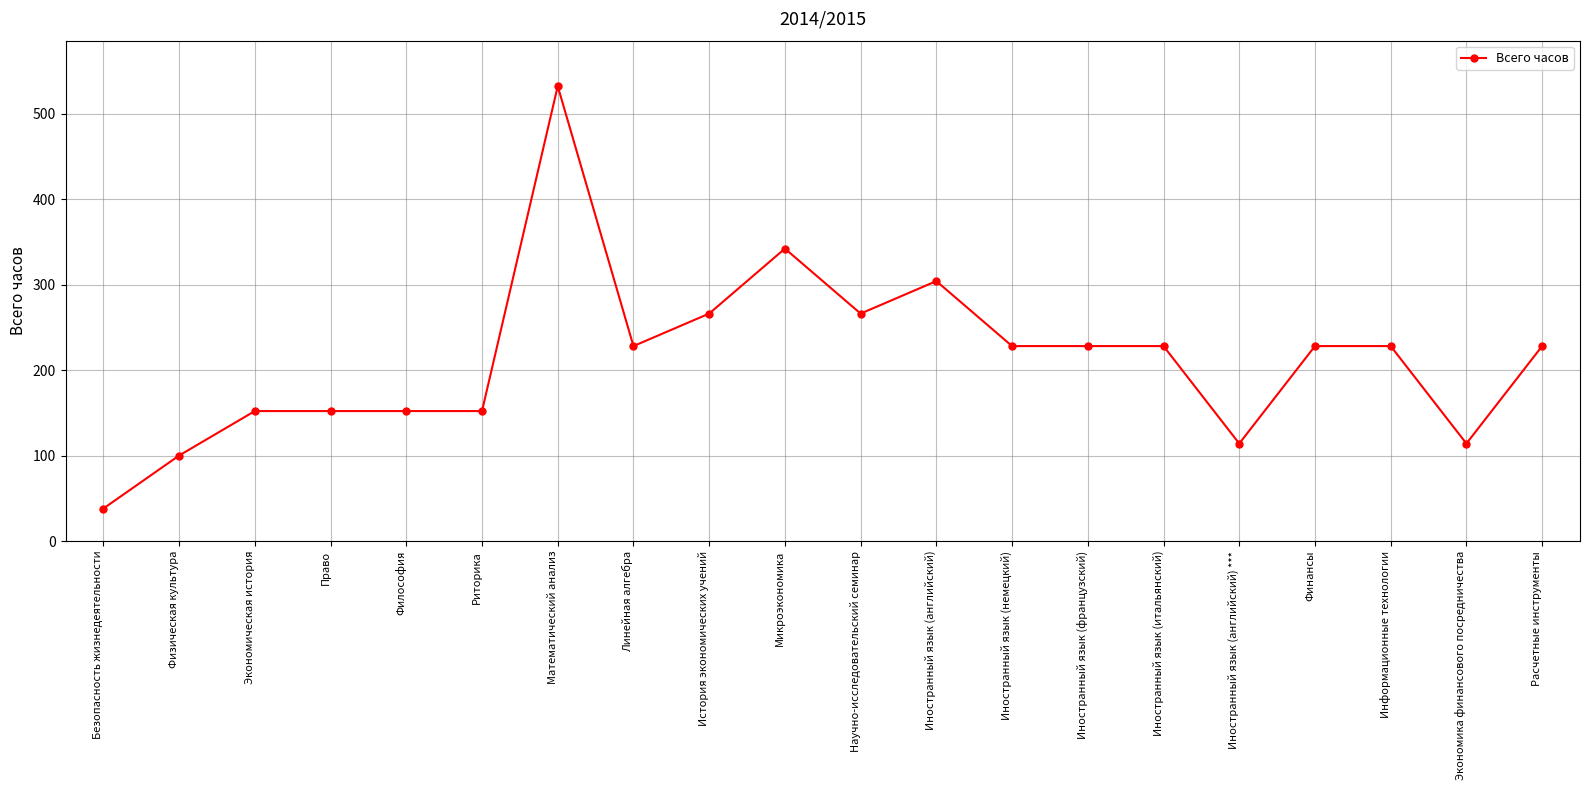

What is the value of the 9th point from the left?

266